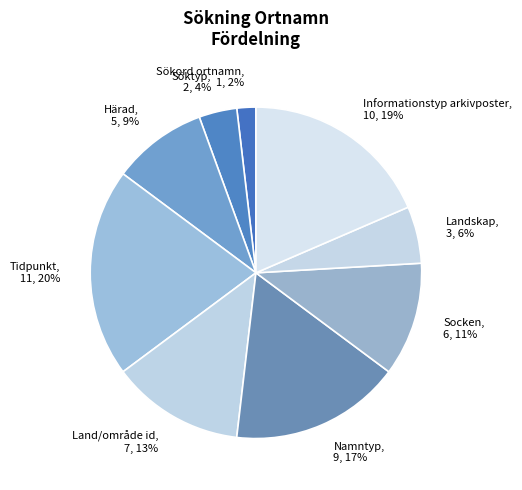

To the nearest percent, what is the difference between the Sökord ortnamn, 1, 2% and Landskap, 3, 6% slice percentages?

4%